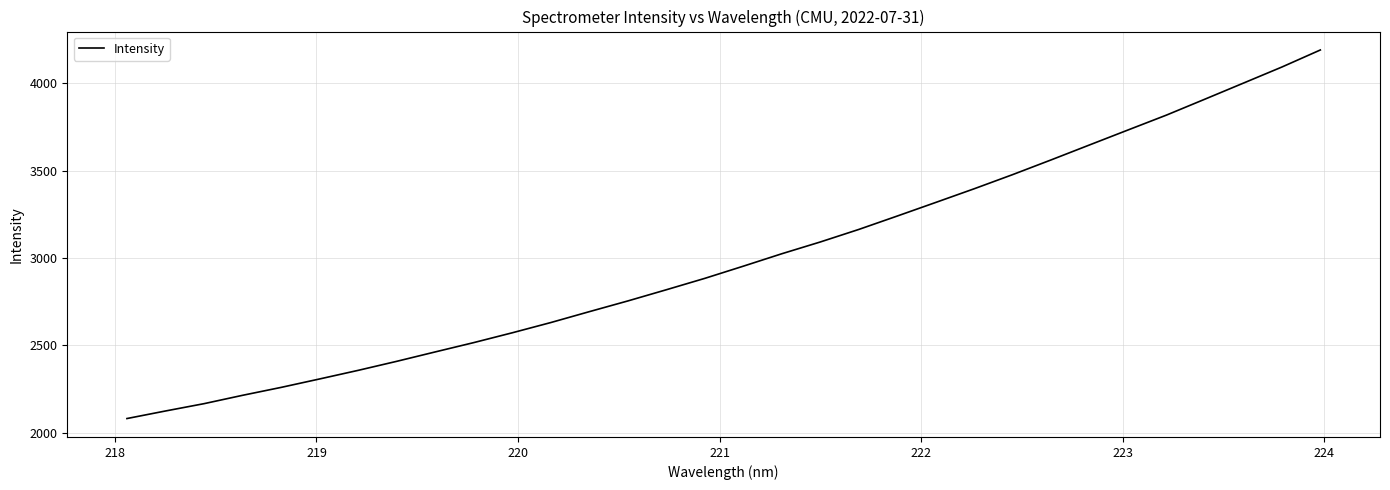

What is the maximum value shown in the chart?

4189.3